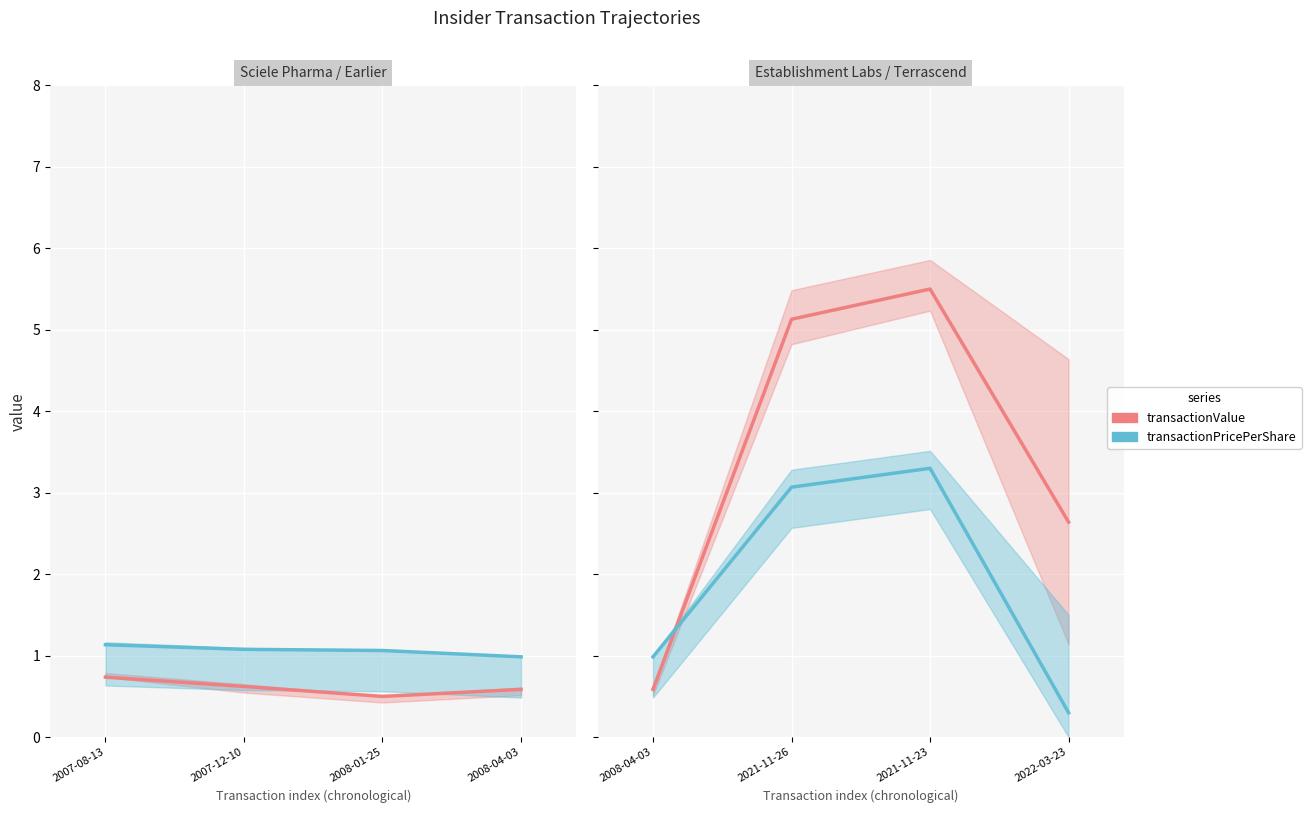

How many data points in transactionValue are less than 5?

2